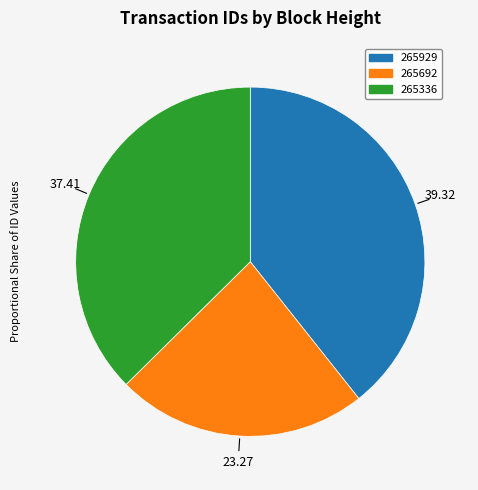

How many segments does this pie chart have?

3